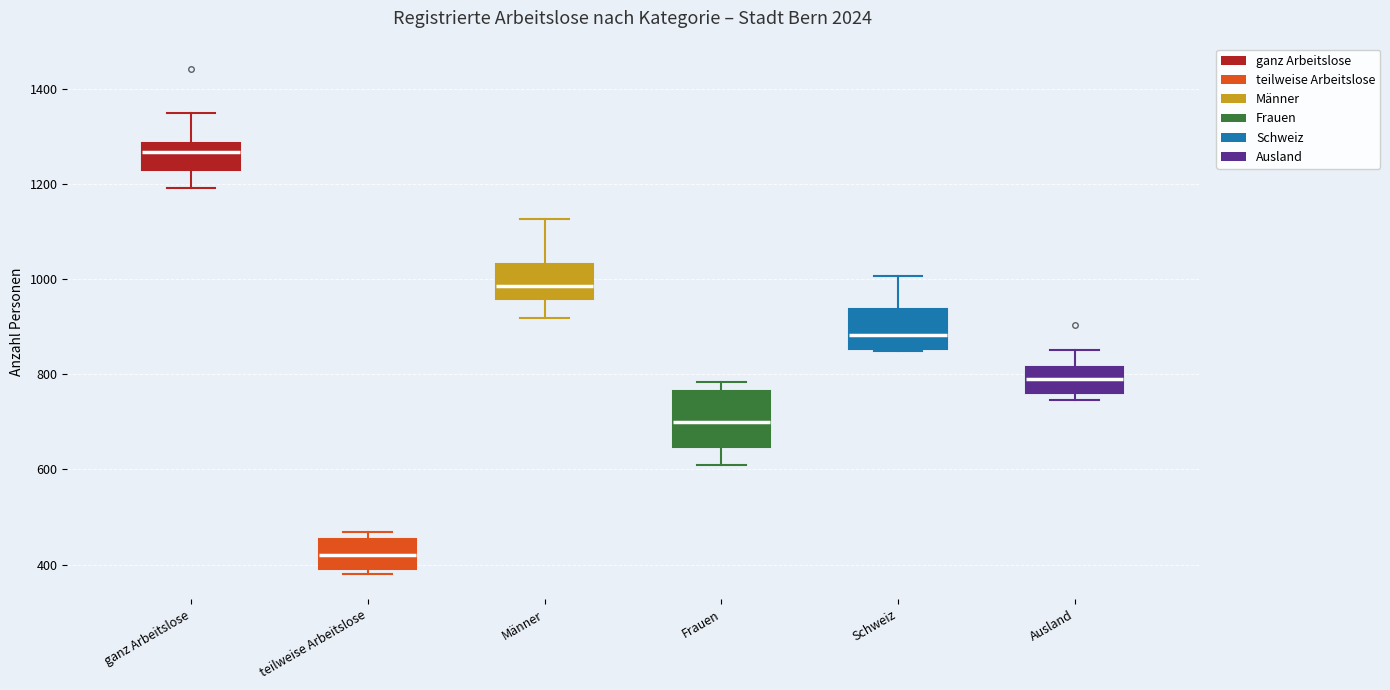

Reading left to right, read every box against the y-axis: the position of its median line, the range the box covers, and the ends of its whiskers. The values are not printed on the chart, so give them approximately, as read against the axis.

ganz Arbeitslose: median 1260, box 1220 to 1280, whiskers 1200 to 1360
teilweise Arbeitslose: median 420, box 400 to 460, whiskers 380 to 460 (just above the box's upper edge)
Männer: median 980, box 960 to 1040, whiskers 920 to 1120
Frauen: median 700, box 640 to 760, whiskers 600 to 780
Schweiz: median 880, box 860 to 940, whiskers 840 to 1000
Ausland: median 780, box 760 to 820, whiskers 740 to 860